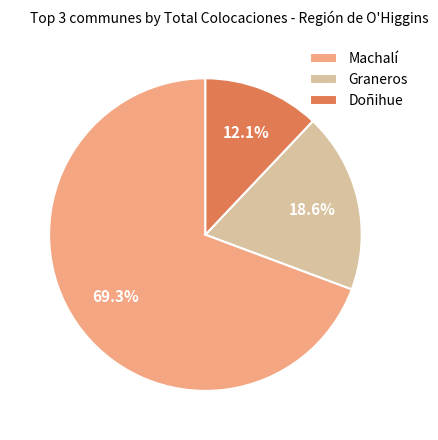

How many slices are in this pie chart?

3